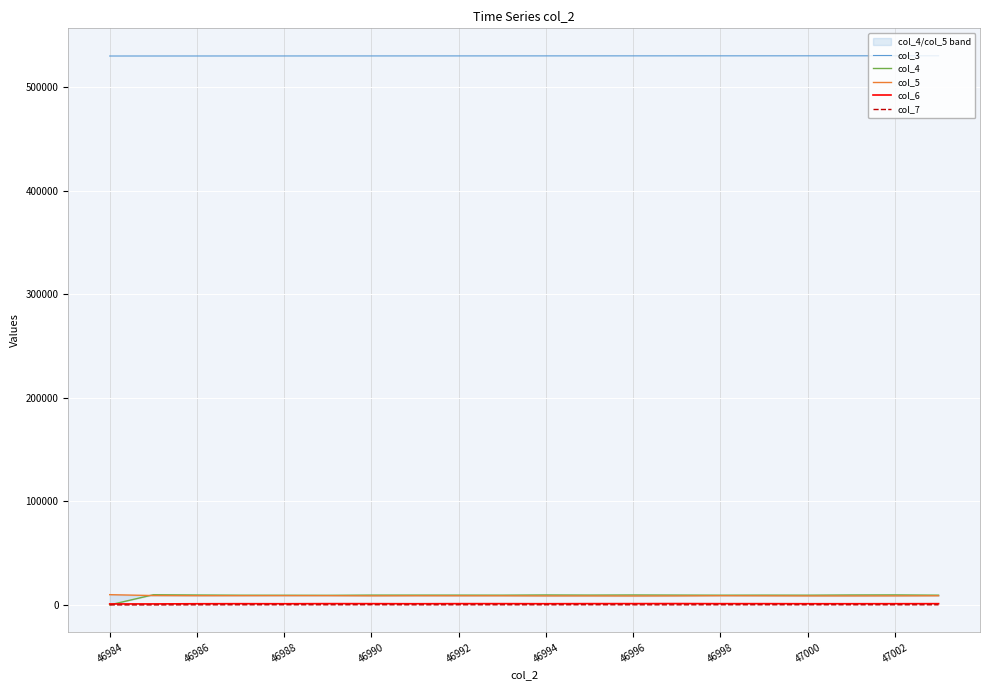

True or false: col_6 and col_3 cross at least once.

False